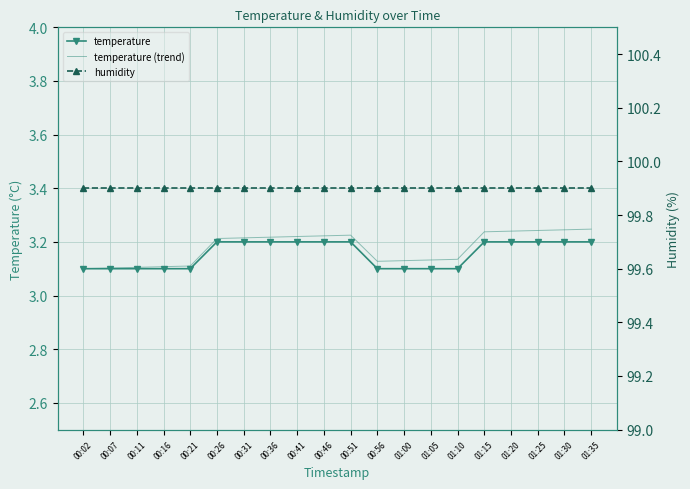

What is the label of the 6th point from the left?

00:26